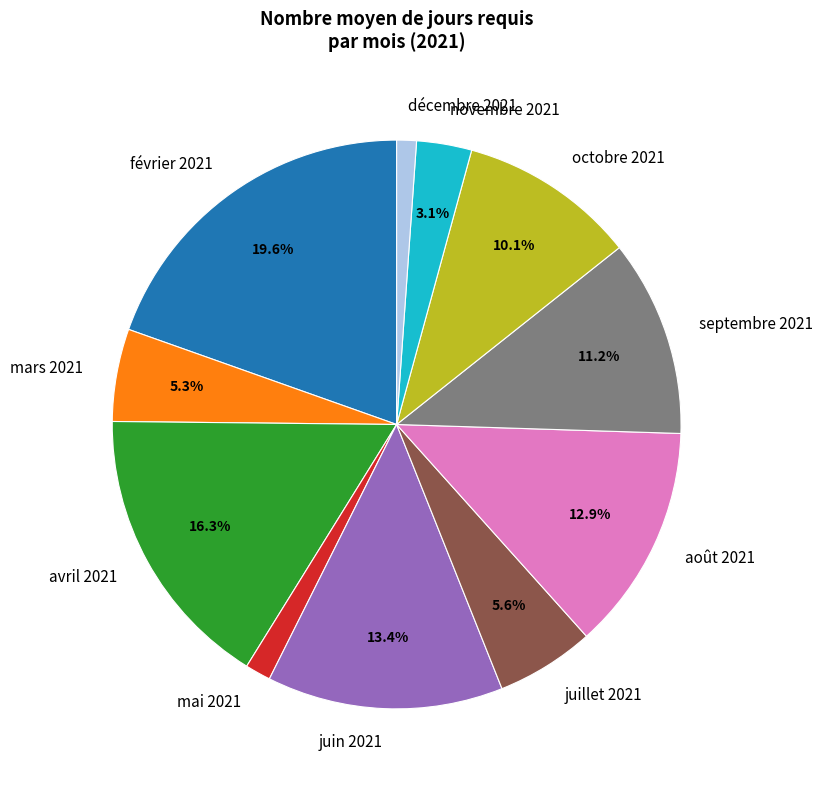

What is the ratio of the value at février 2021 to the value at mars 2021?

3.7